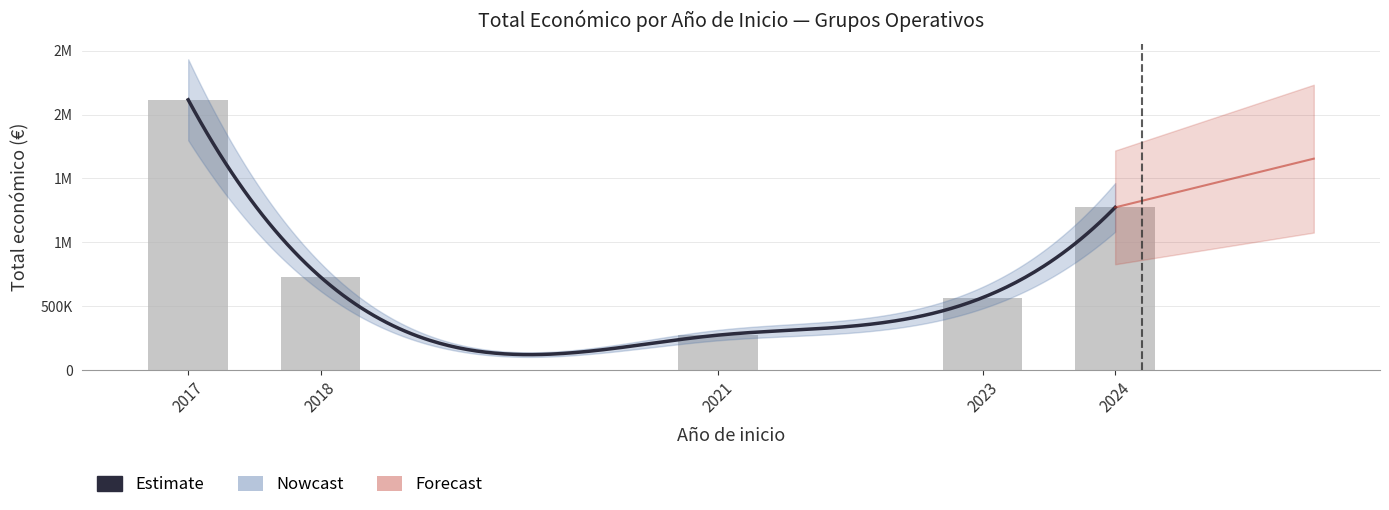

True or false: the data shows 286769 at 2018.

False